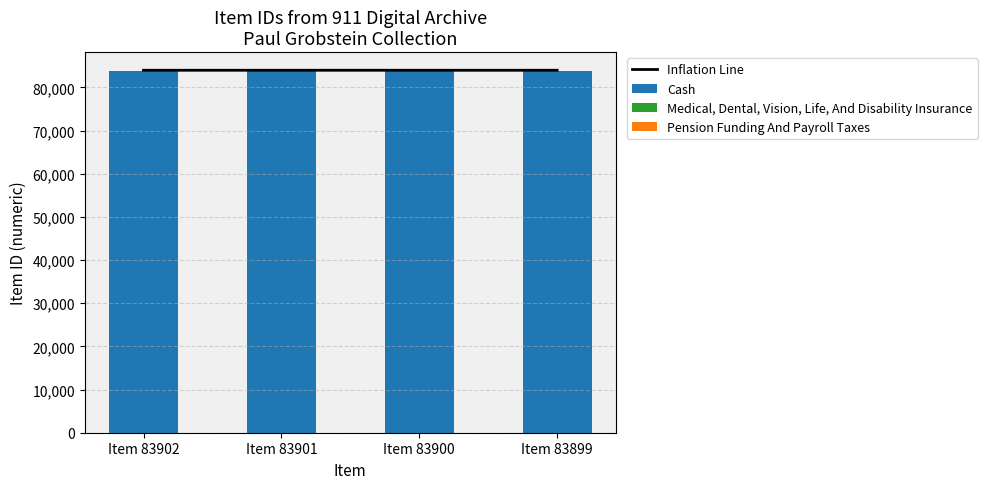

How many groups of bars are there?

4